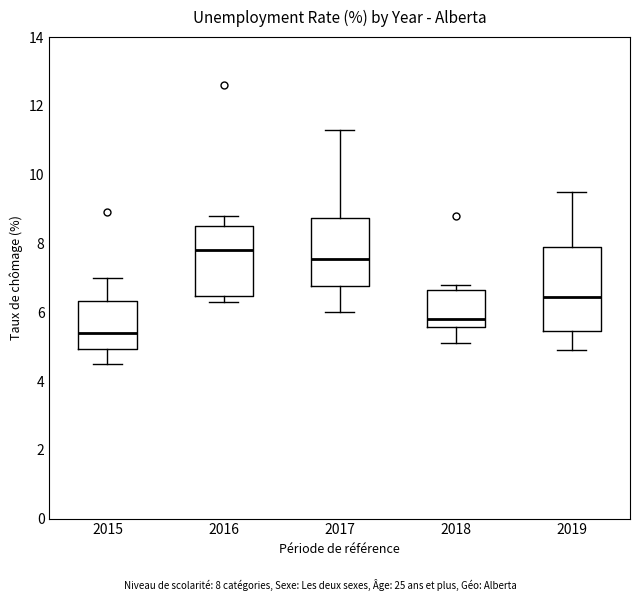

Reading left to right, read every box against the y-axis: the position of its median line, the range the box covers, and the ends of its whiskers. The values are not printed on the chart, so give them approximately, as read against the axis.

2015: median 5.4, box 5.0 to 6.4, whiskers 4.6 to 7.0
2016: median 7.8, box 6.4 to 8.6, whiskers 6.4 (just below the box's lower edge) to 8.8
2017: median 7.6, box 6.8 to 8.8, whiskers 6.0 to 11.4
2018: median 5.8, box 5.6 to 6.6, whiskers 5.2 to 6.8
2019: median 6.4, box 5.4 to 8.0, whiskers 5.0 to 9.6